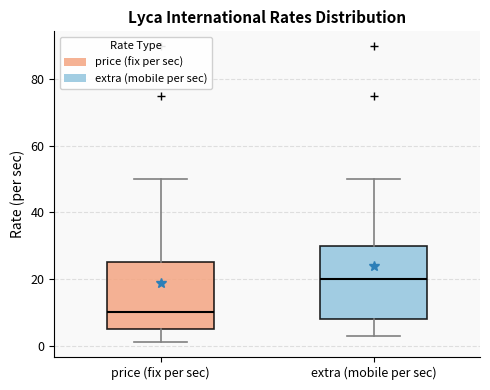

Which box has the highest median line?

extra (mobile per sec)